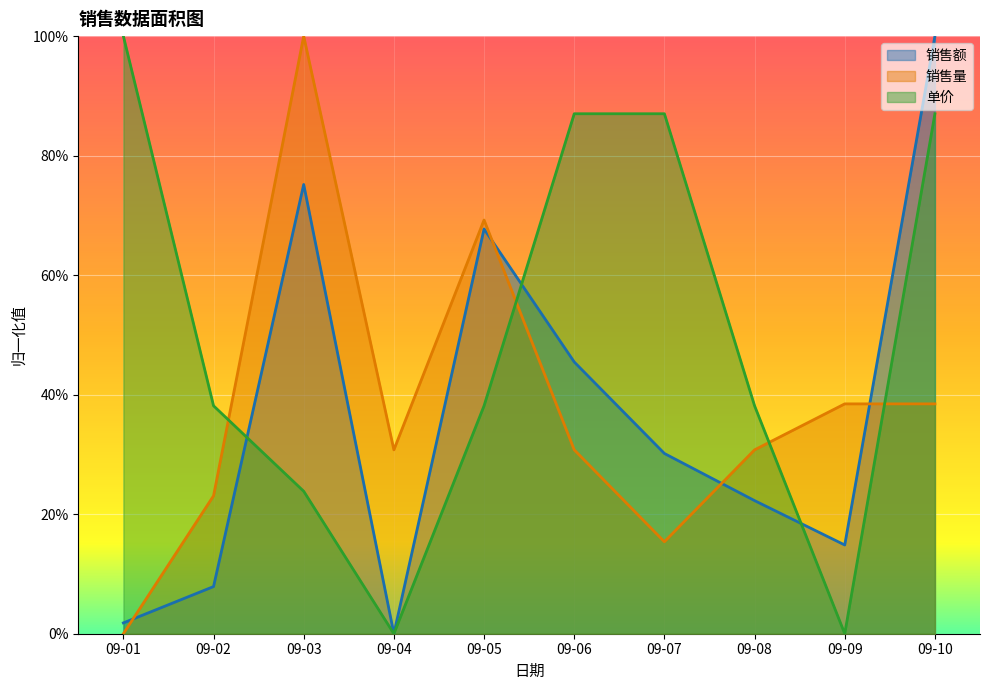

True or false: 销售量 has a value of 0.3 at 09-04.

True